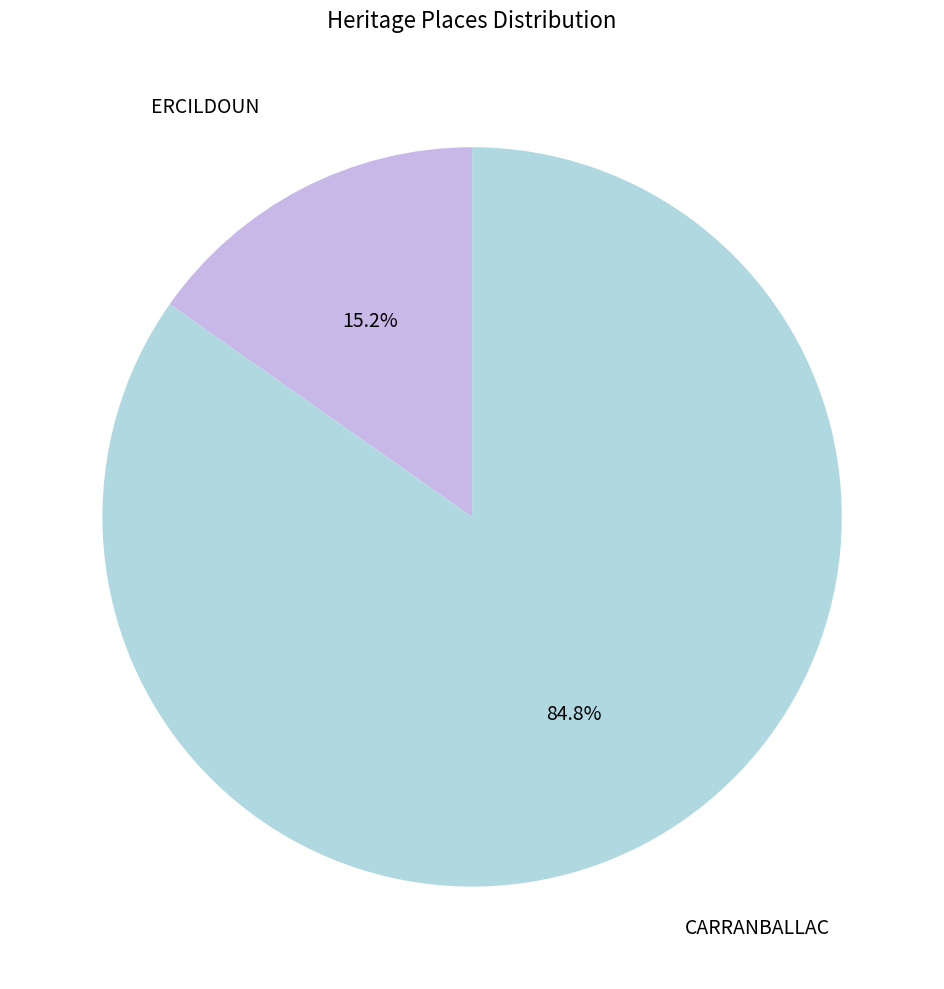

Count the number of slices in the pie.

2